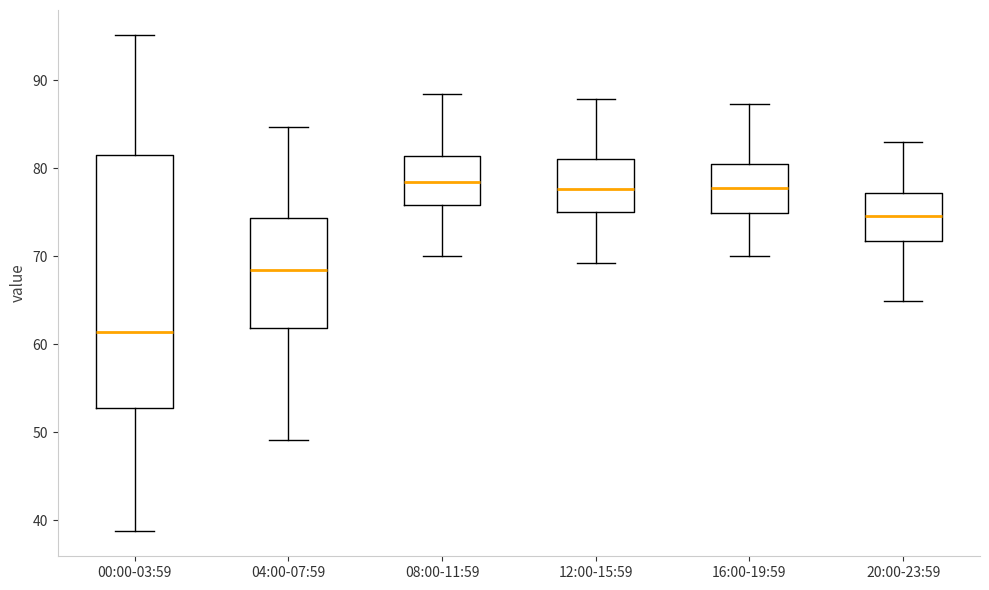

Where does the lower whisker of the box for 12:00-15:59 end on the y-axis? The values are not printed on the chart, so give them approximately, as read against the axis.

69